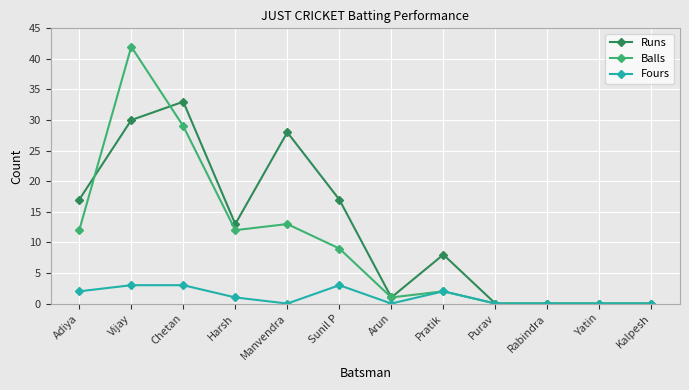

Rank the series at Adiya from highest to lowest value.

Runs, Balls, Fours